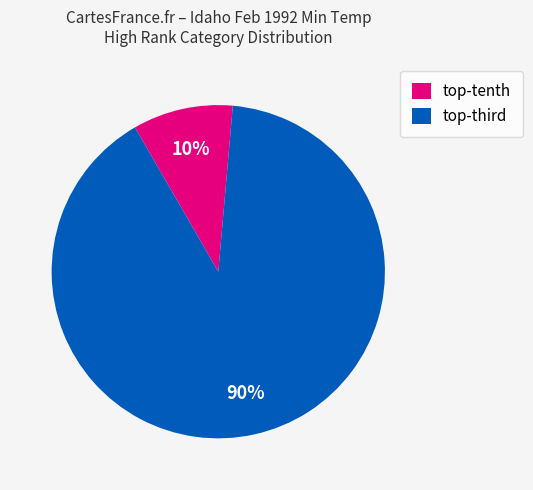

To the nearest percent, what is the average slice percentage?

50%